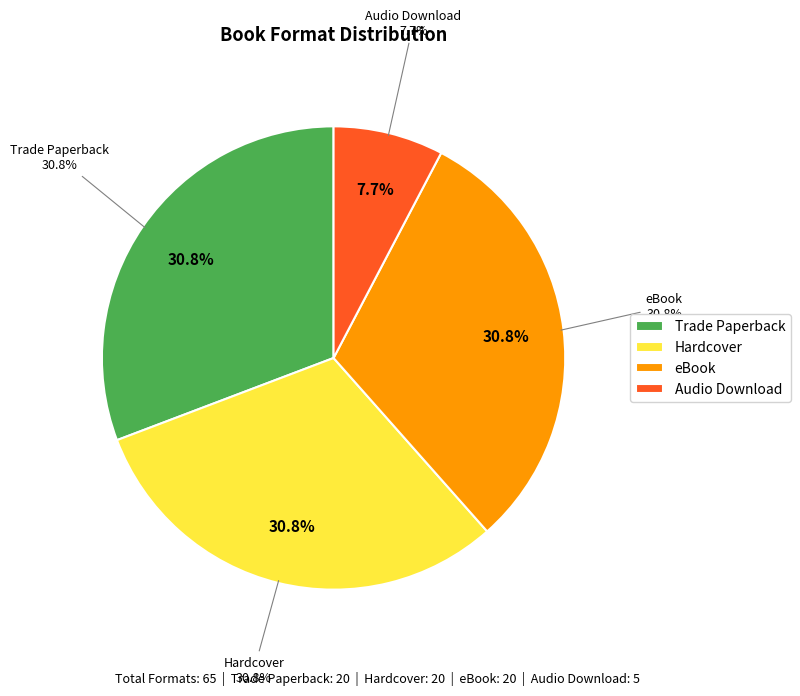

Is eBook the majority of the pie?

No